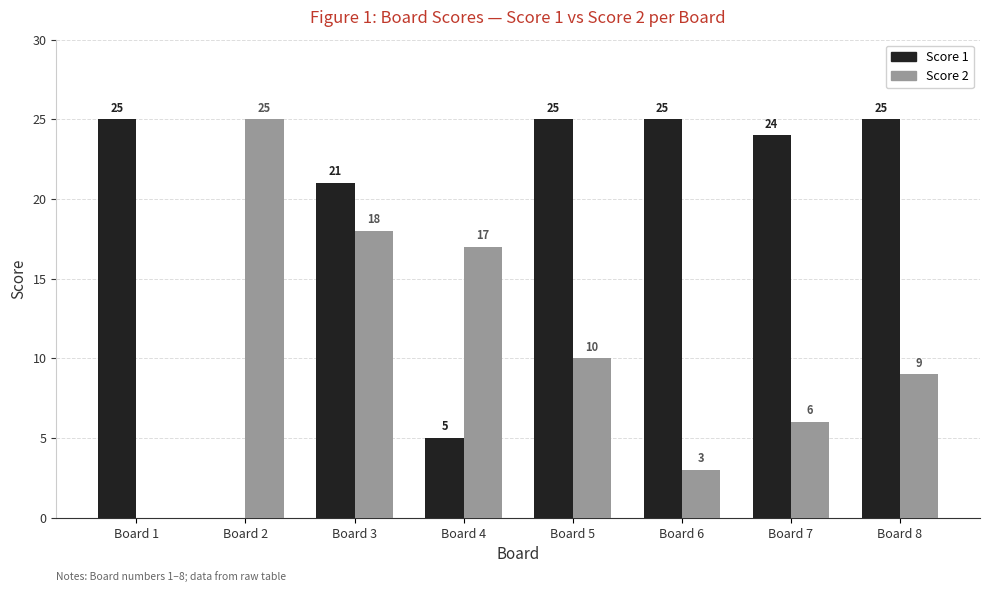

What is the sum of the Score 2 values at Board 2 and Board 4?

42